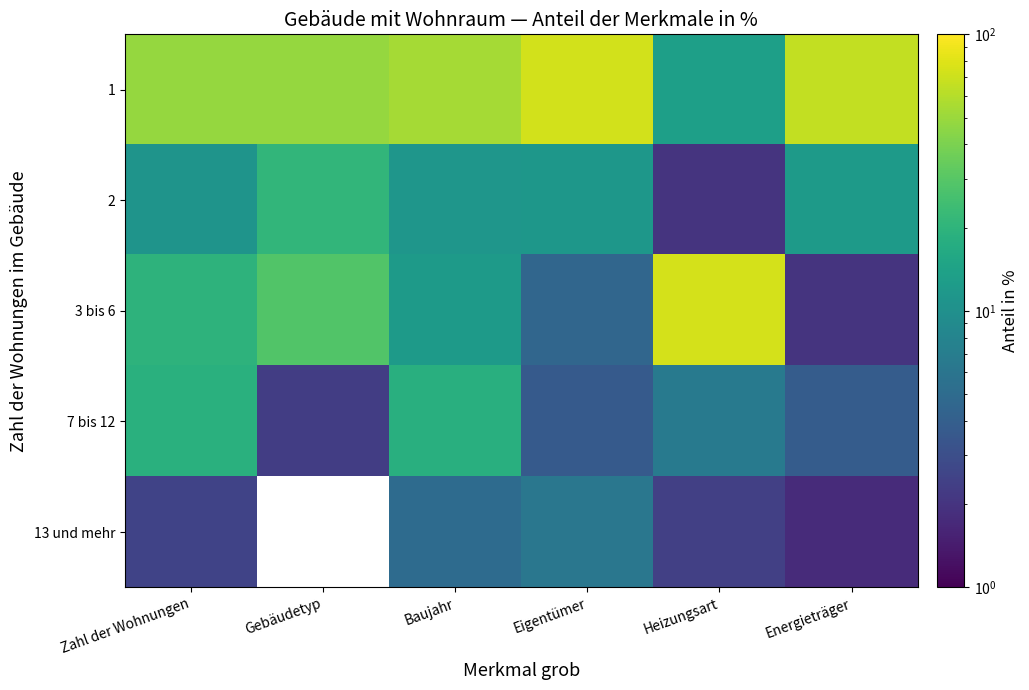

How many series are shown in this chart?

5